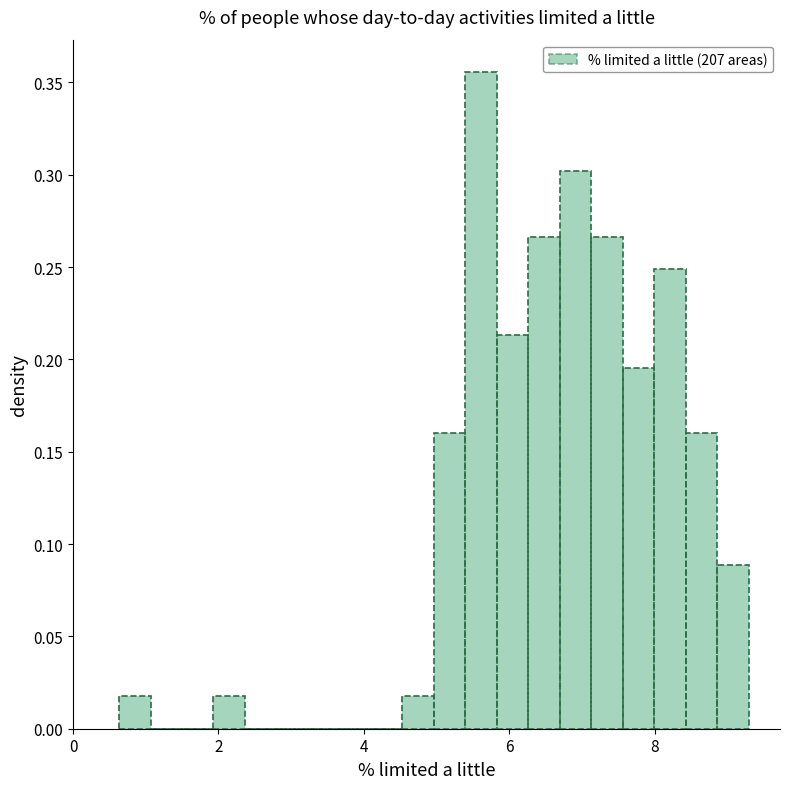

Around what value on the x-axis is the tallest bar? Give the approximate position of its centre, as read against the axis.

5.6